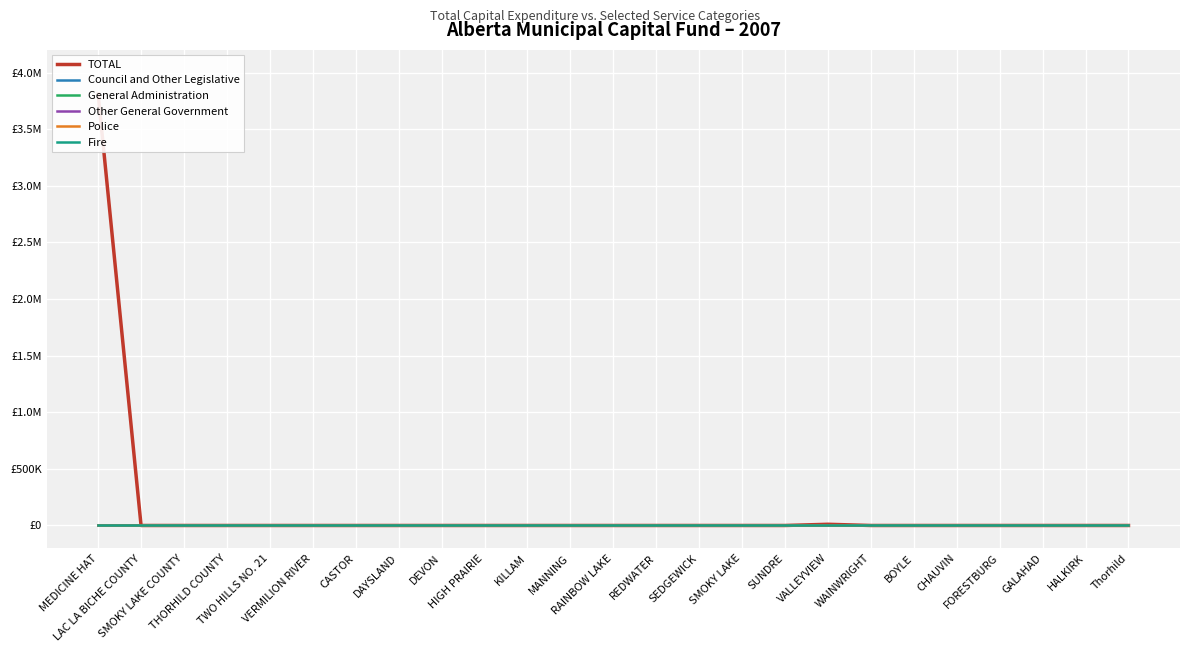

Reading left to right, what are all the values shown in this chart?

TOTAL: 3810000	0	0	0	0	0	0	0	0	0	0	0	0	0	0	0	0	10634	0	0	0	0	0	0	0
Council and Other Legislative: 0	0	0	0	0	0	0	0	0	0	0	0	0	0	0	0	0	0	0	0	0	0	0	0	0
General Administration: 0	0	0	0	0	0	0	0	0	0	0	0	0	0	0	0	0	0	0	0	0	0	0	0	0
Other General Government: 0	0	0	0	0	0	0	0	0	0	0	0	0	0	0	0	0	0	0	0	0	0	0	0	0
Police: 0	0	0	0	0	0	0	0	0	0	0	0	0	0	0	0	0	0	0	0	0	0	0	0	0
Fire: 0	0	0	0	0	0	0	0	0	0	0	0	0	0	0	0	0	0	0	0	0	0	0	0	0